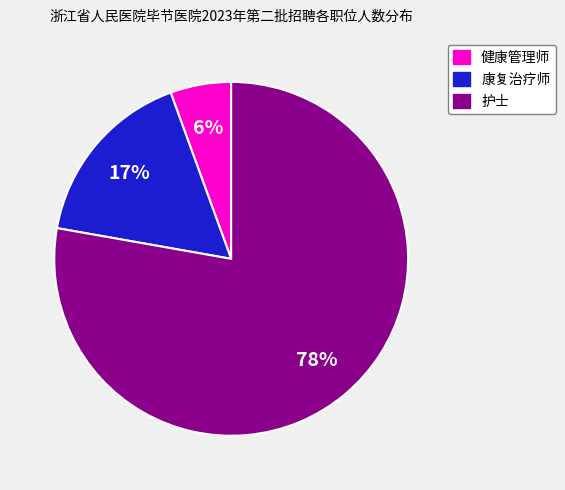

The 康复治疗师 slice represents 25% of the pie. True or false?

False